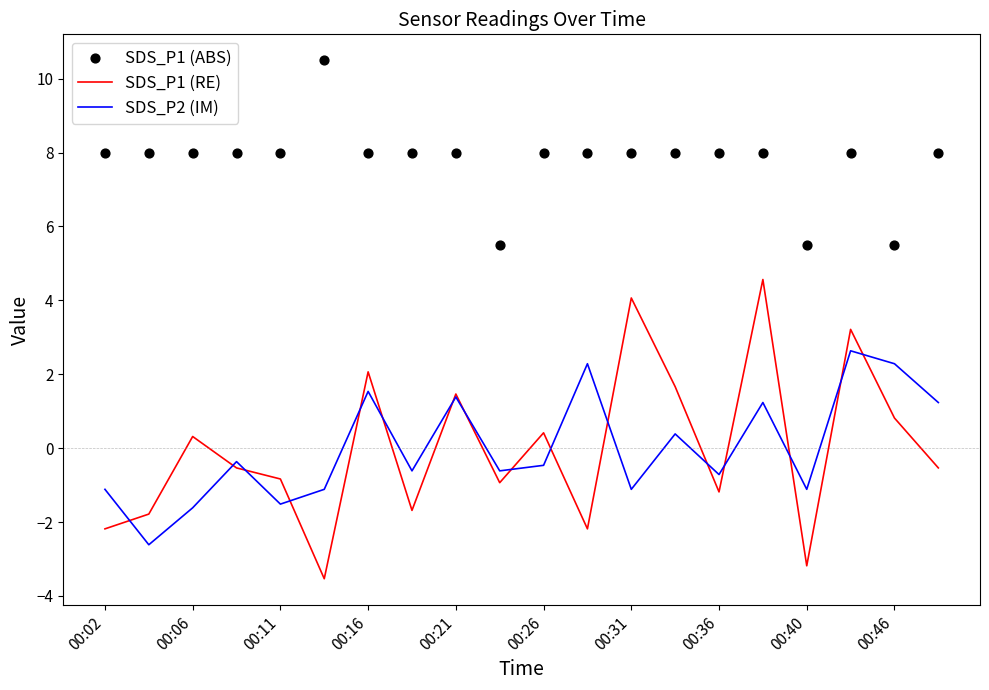

Is the value of SDS_P2 (IM) at 19 greater than the value of SDS_P1 (ABS) at 13?

No